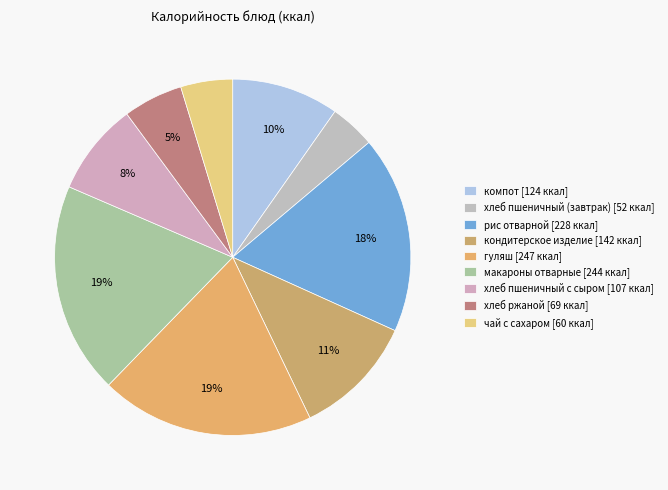

How many slices are in this pie chart?

9